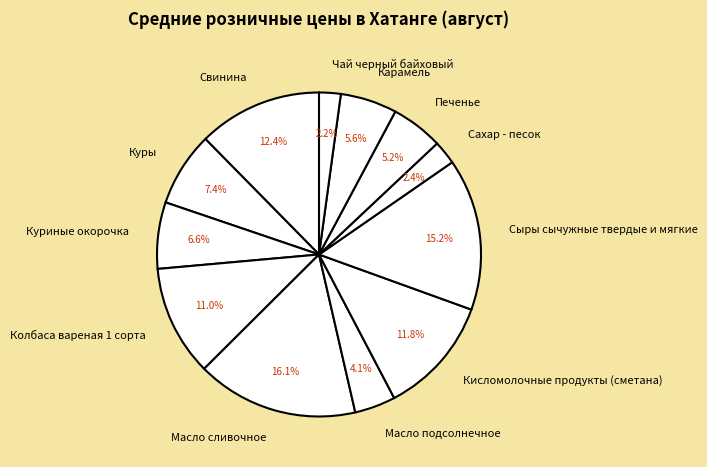

To the nearest percent, what is the combined percentage of Свинина and Печенье?

18%